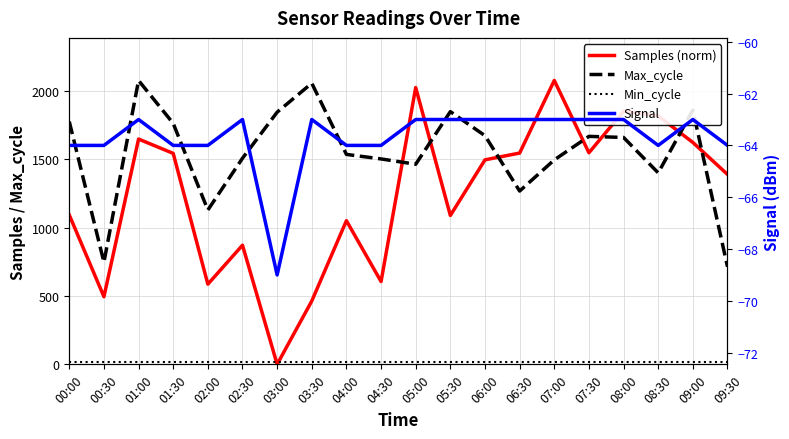

What is the smallest value displayed?

-69.0